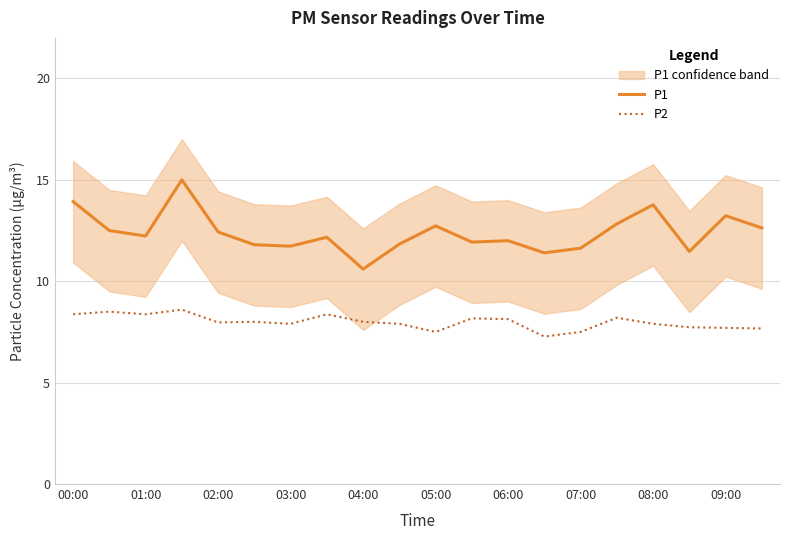

How many data points in P1 are less than 12?

8